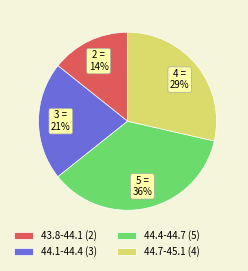

Between 44.7-45.1 (4) and 44.1-44.4 (3), which is larger?

44.7-45.1 (4)